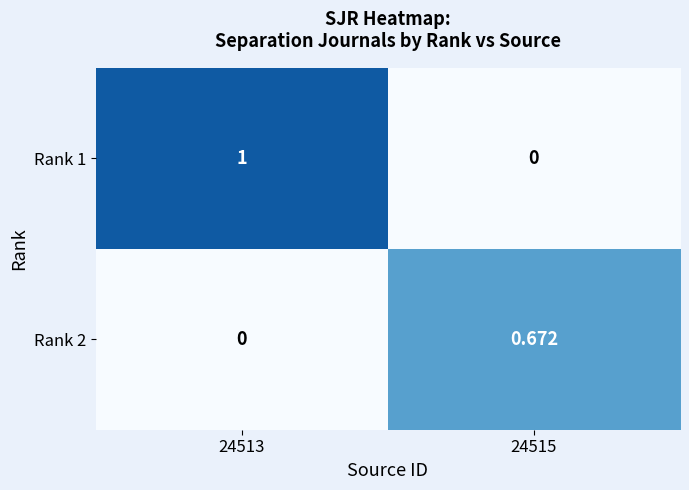

What is the difference between the highest and lowest values at 24513?

1.0